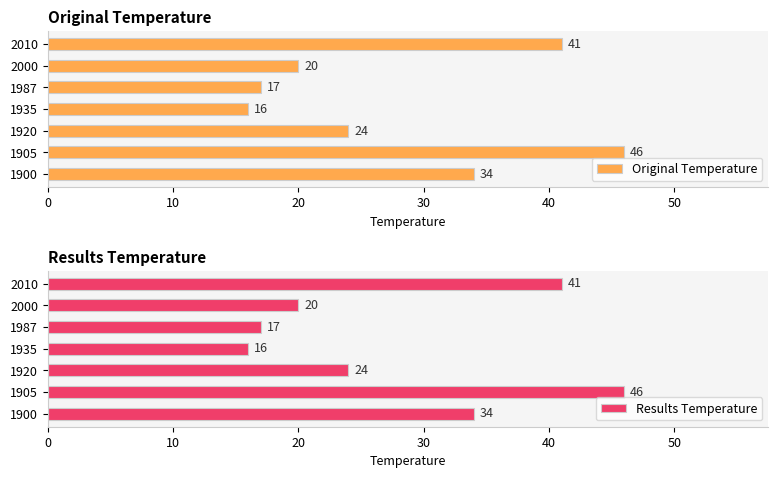

What is the greatest value displayed?

46